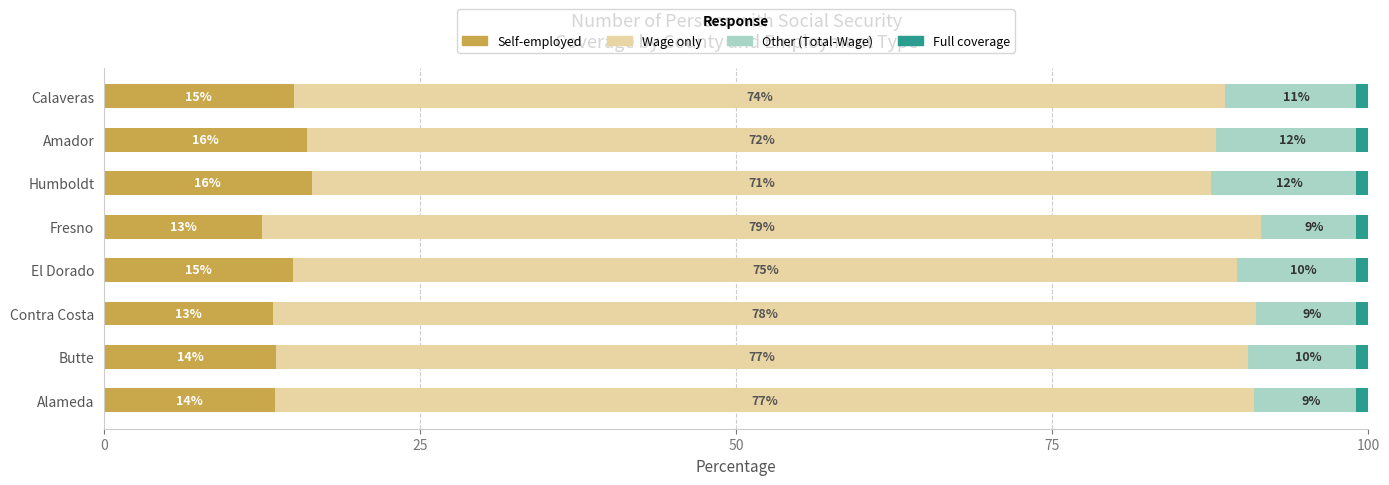

What position from the right is 75?

5